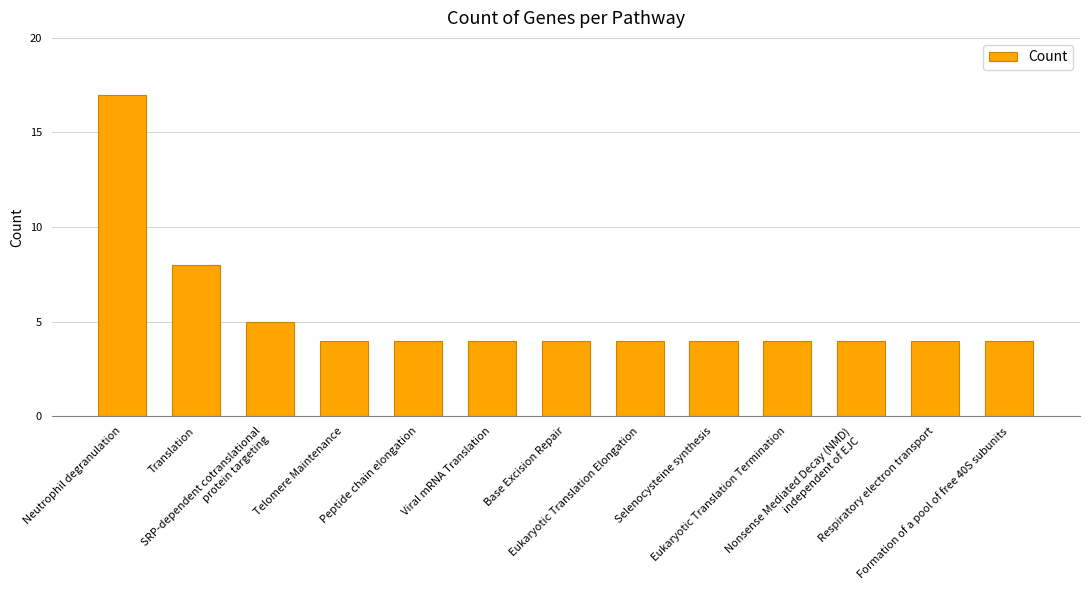

Which category has the highest value across all series?

Neutrophil degranulation